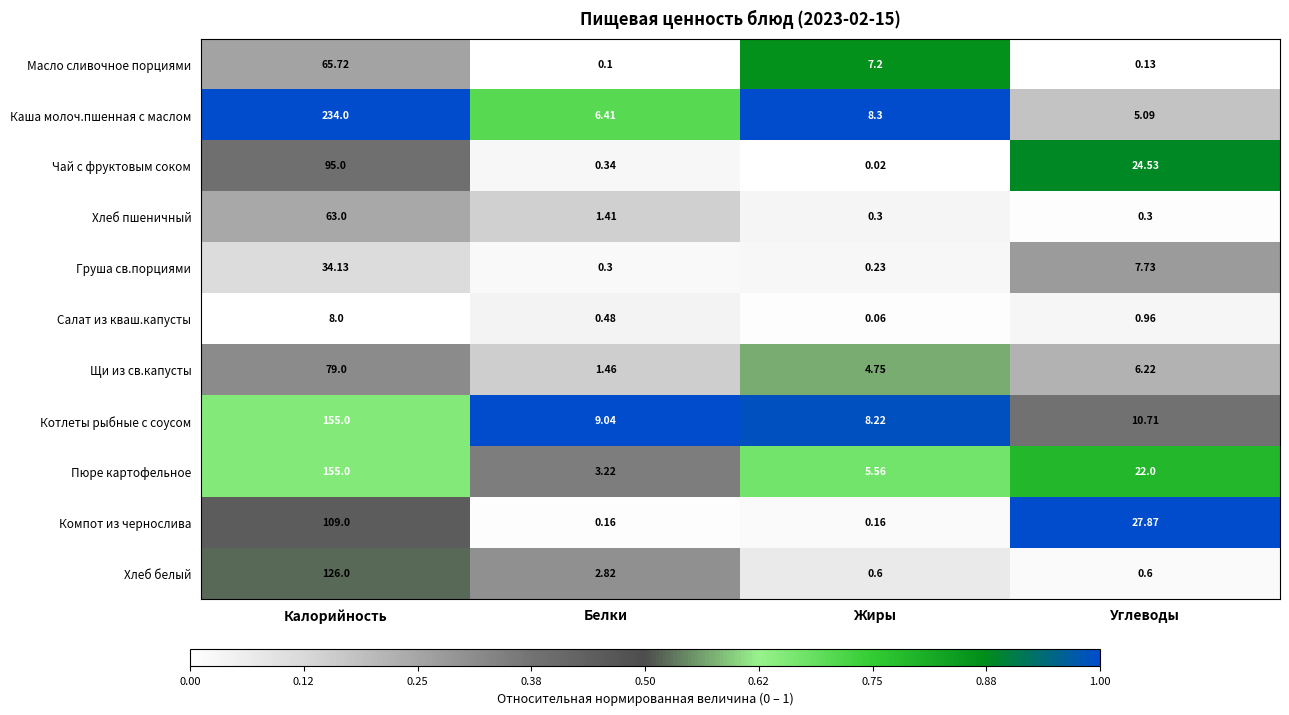

At which label does Каша молоч.пшенная с маслом reach its peak?

Калорийность